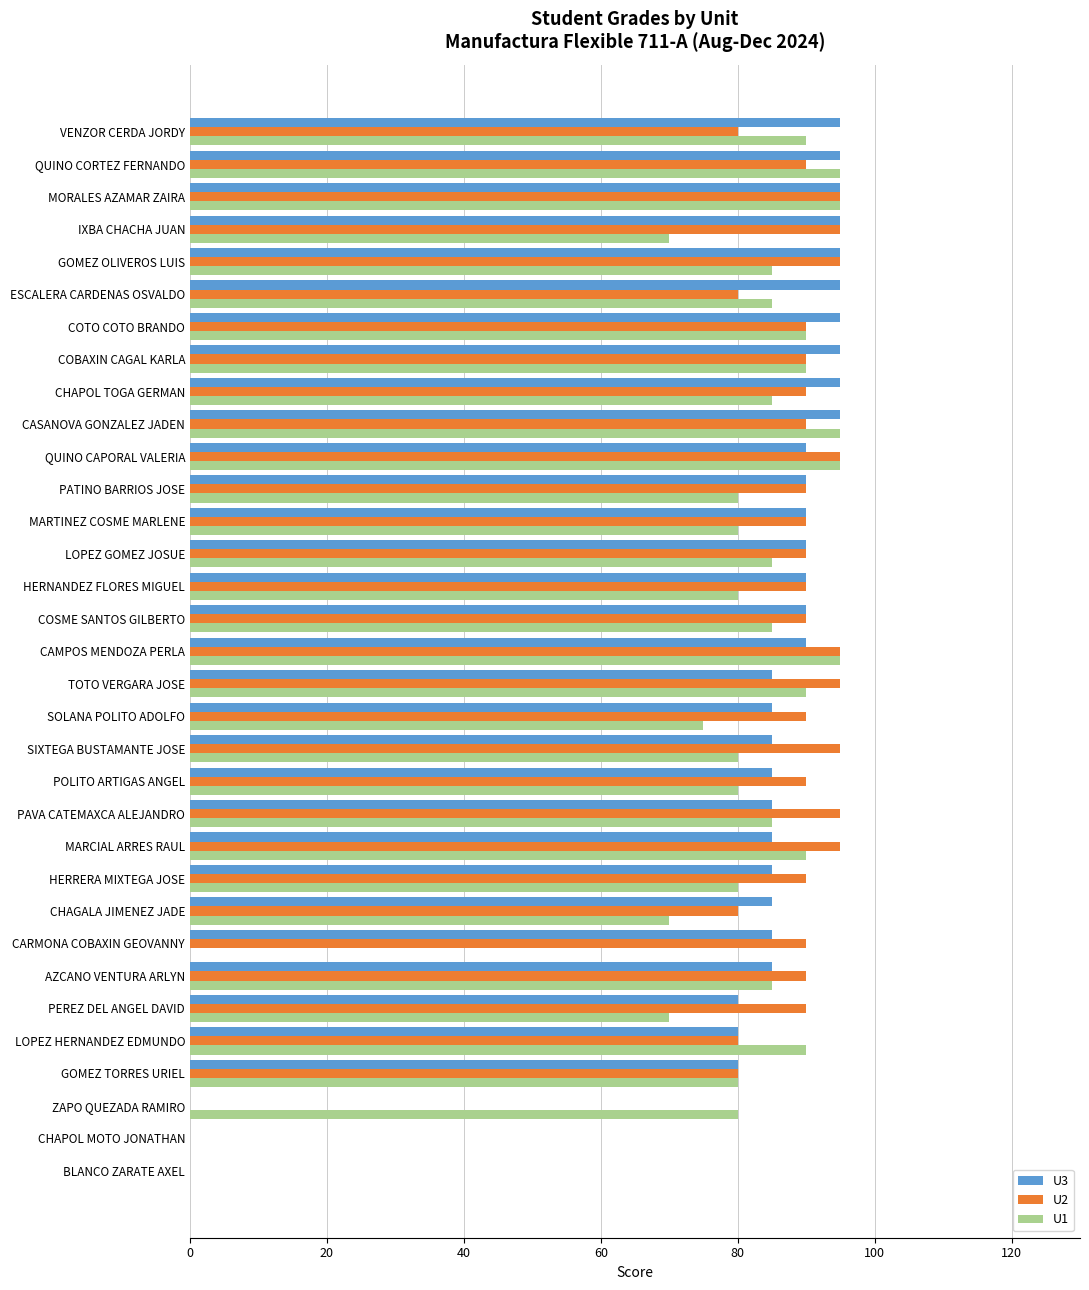

Between POLITO ARTIGAS ANGEL and MORALES AZAMAR ZAIRA, which series saw the biggest shift?

U1